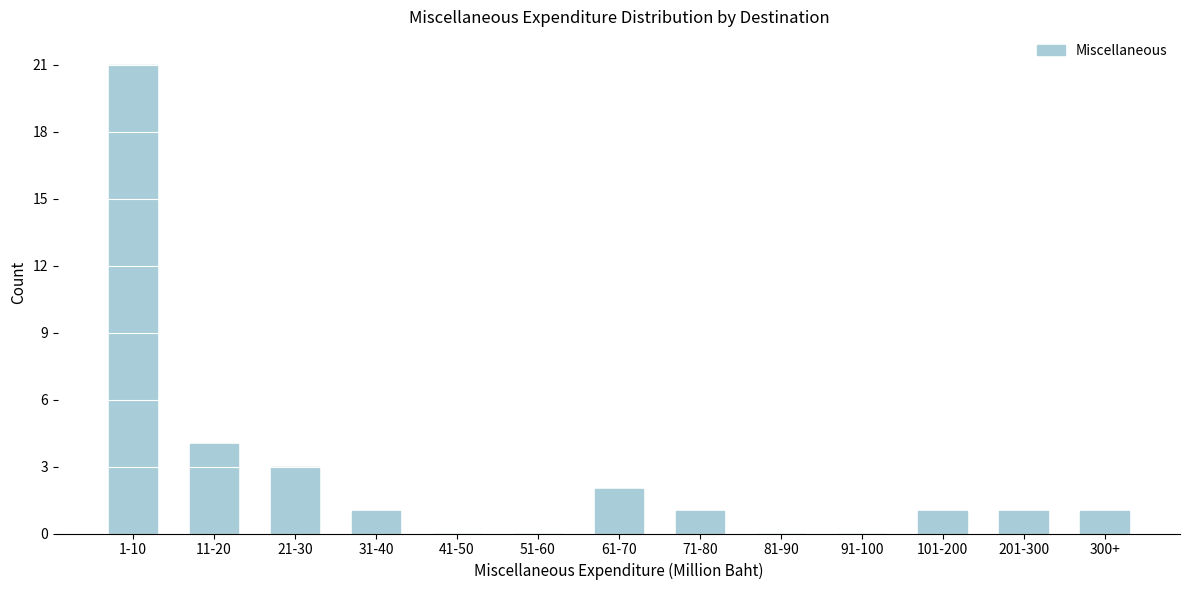

Reading left to right, extract all data points from this chart.

1-10=21	11-20=4	21-30=3	31-40=1	41-50=0	51-60=0	61-70=2	71-80=1	81-90=0	91-100=0	101-200=1	201-300=1	300+=1